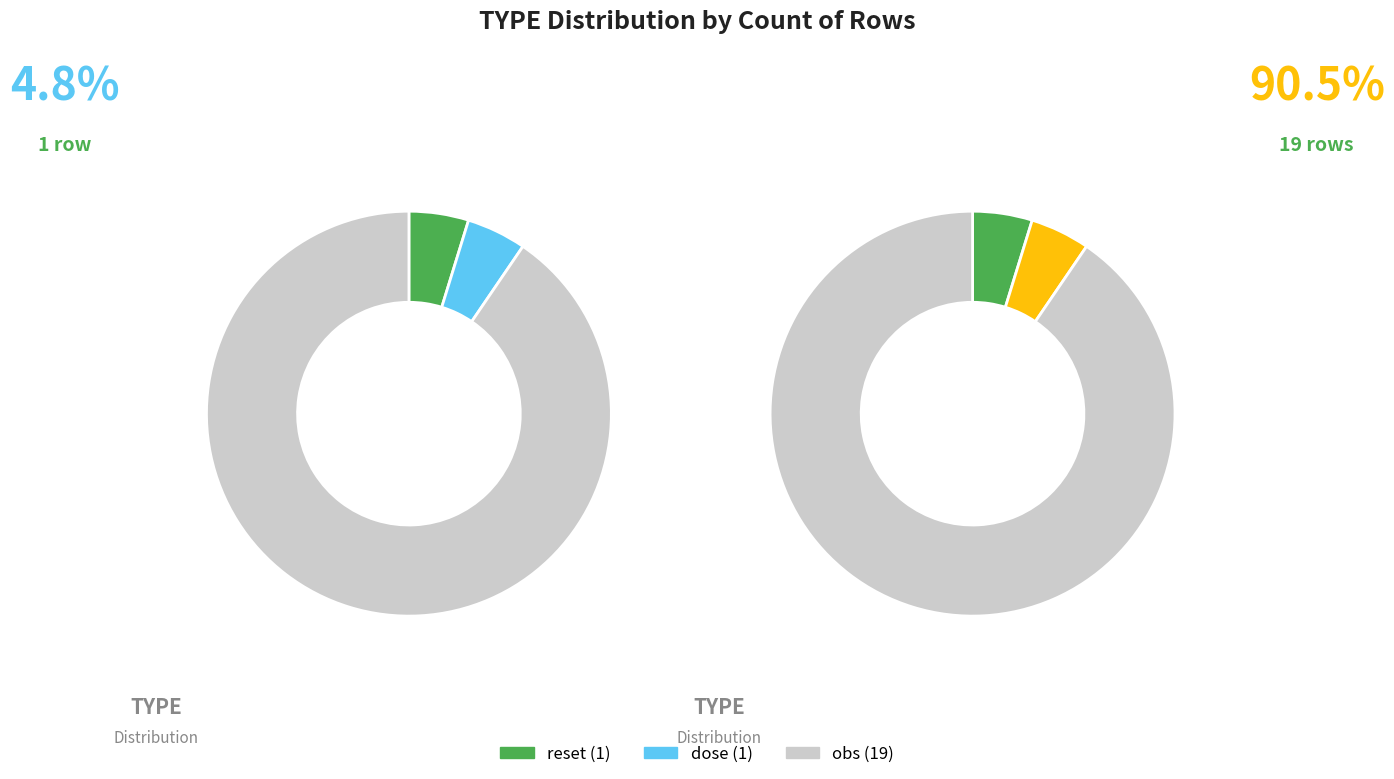

Which slice is the smallest?

reset